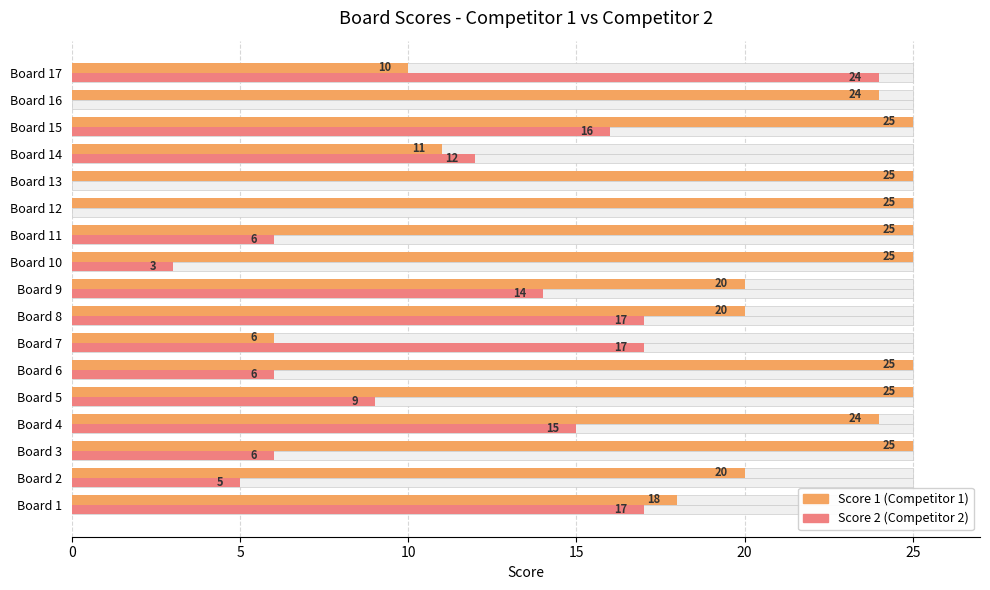

How many data points in Score 1 are less than 24?

7